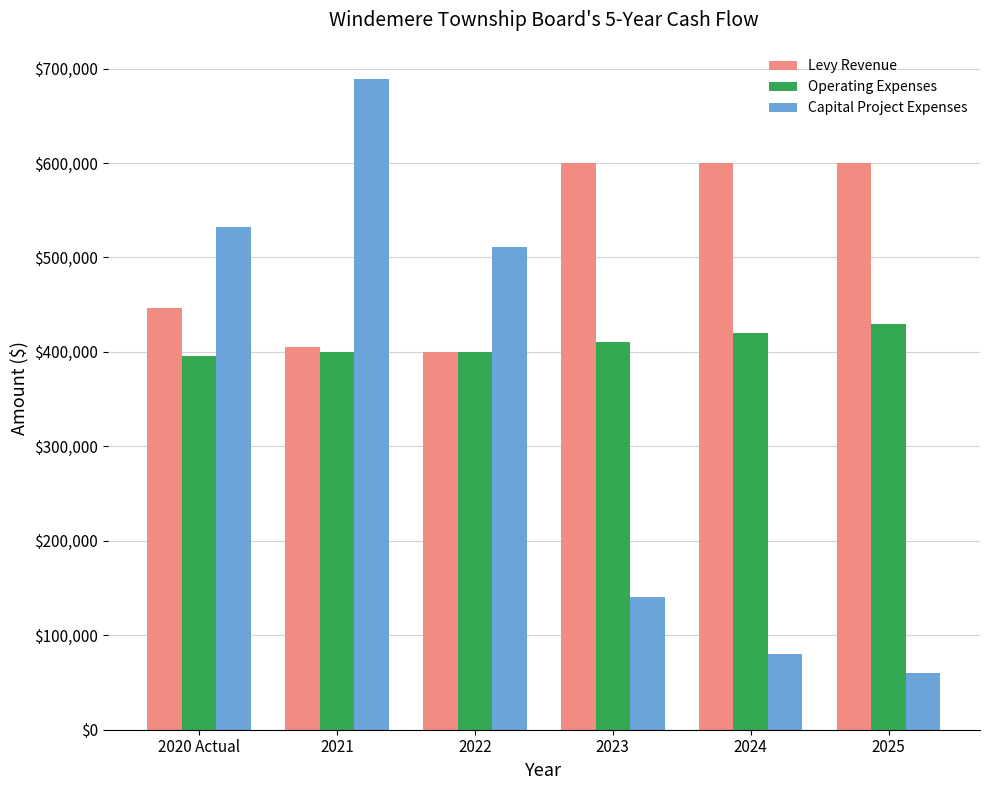

Is the value of Levy Revenue at 2021 greater than the value of Operating Expenses at 2025?

No